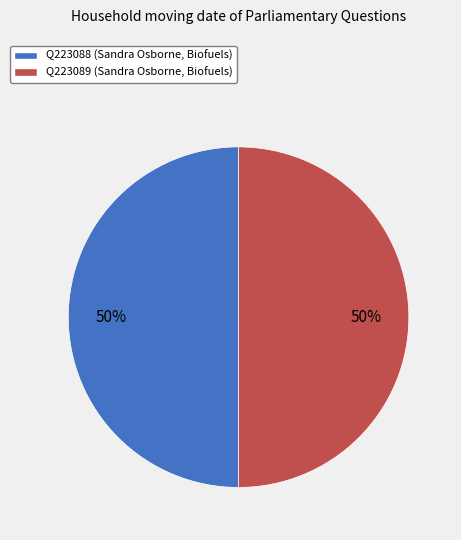

Is the sum of Q223089 (Sandra Osborne, Biofuels) and Q223088 (Sandra Osborne, Biofuels) greater than half?

Yes